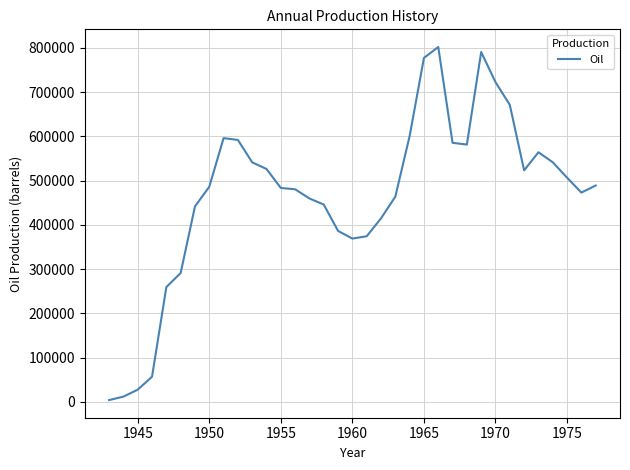

Is this an area chart (filled region under the line)?

No